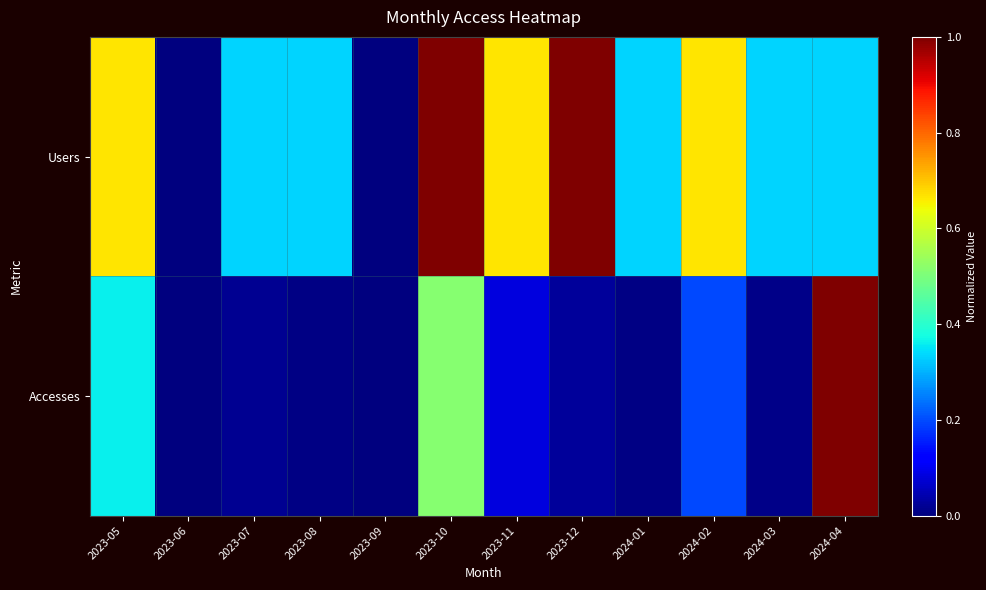

Which has a higher value, 2023-12 or 2023-05?

2023-12